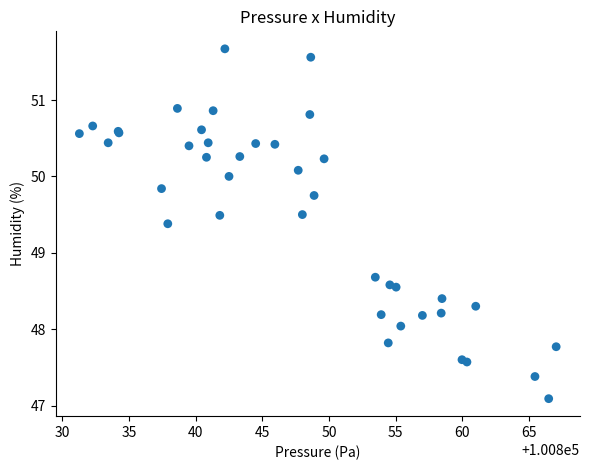

What Y value in the scatter plot is closest to 49?

48.7